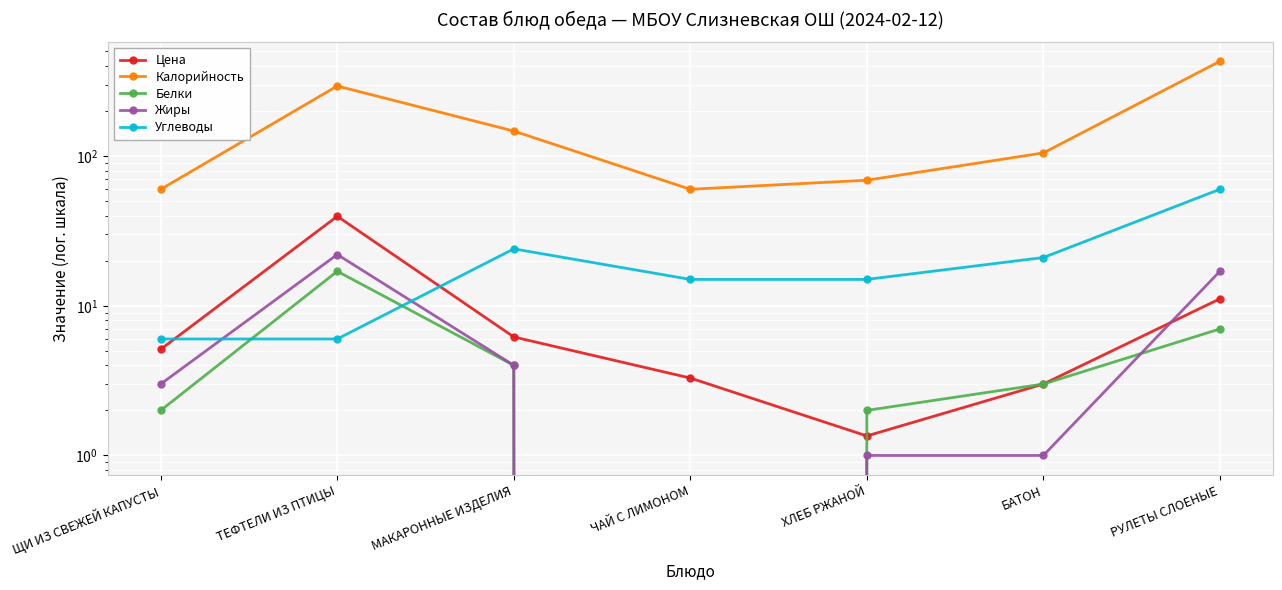

What is the total value across all series at ТЕФТЕЛИ ИЗ ПТИЦЫ?

378.6